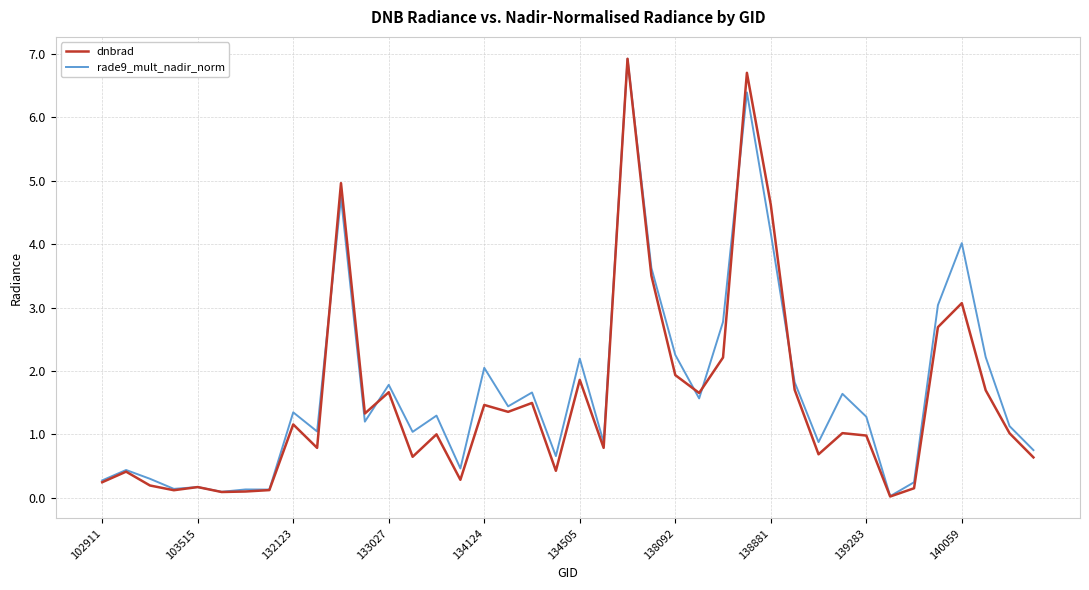

How many lines are shown in the chart?

2